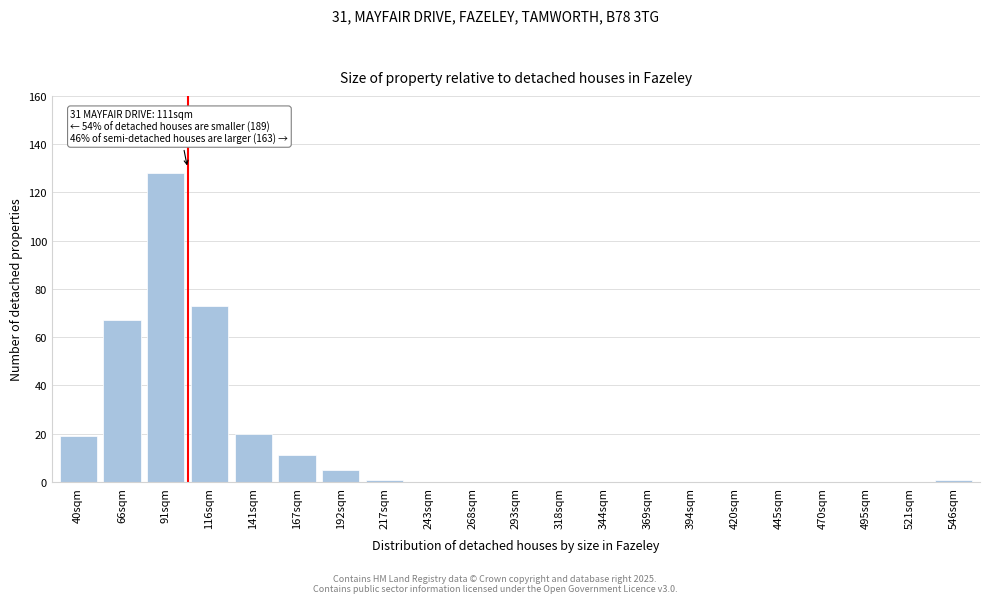

Reading right to left, what are all the values shown in this chart?

546sqm=1	521sqm=0	495sqm=0	470sqm=0	445sqm=0	420sqm=0	394sqm=0	369sqm=0	344sqm=0	318sqm=0	293sqm=0	268sqm=0	243sqm=0	217sqm=1	192sqm=5	167sqm=11	141sqm=20	116sqm=73	91sqm=128	66sqm=67	40sqm=19